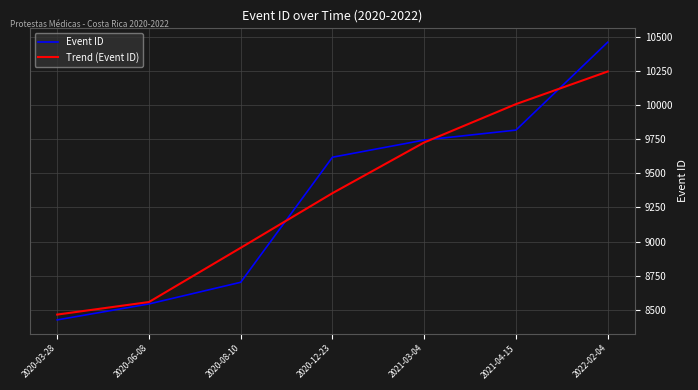

True or false: Event ID has more than 0 interior local peaks.

False